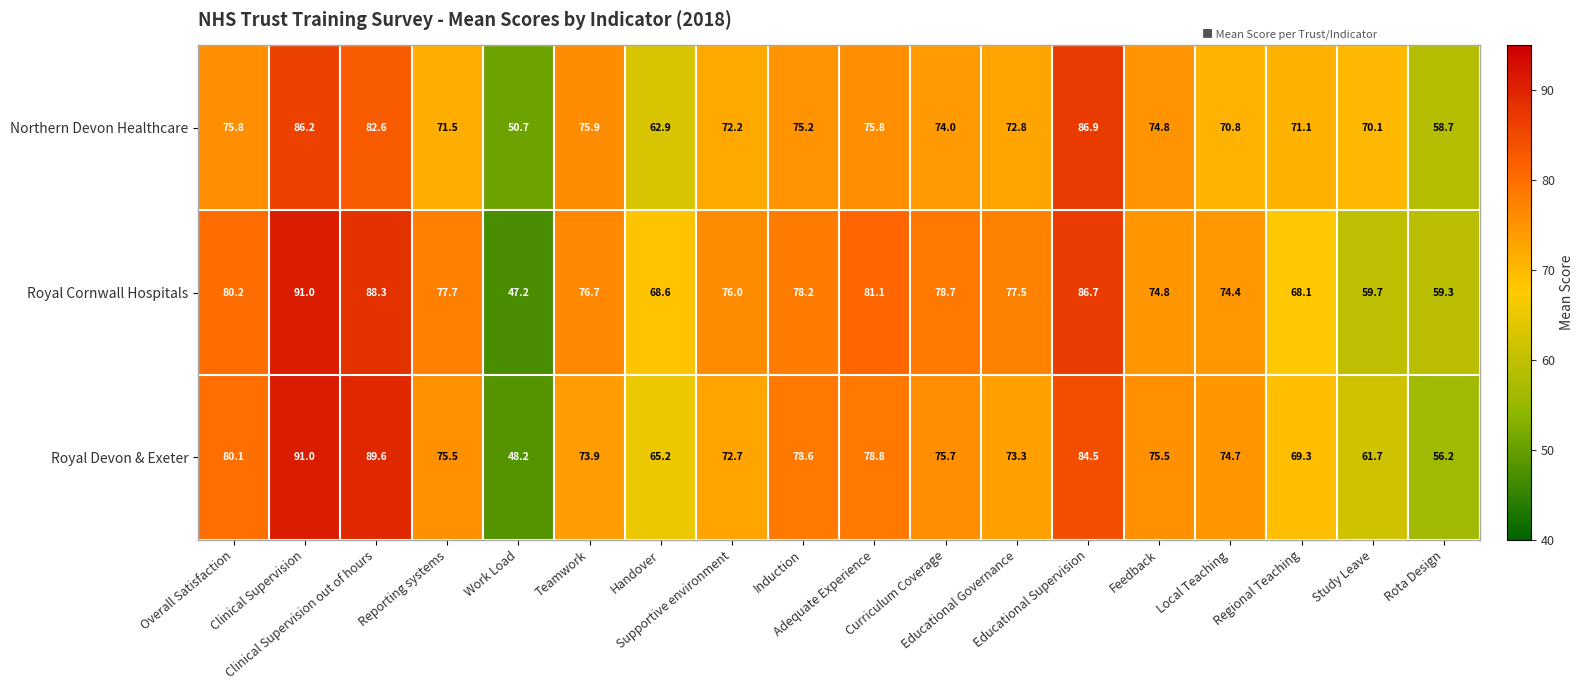

List the series in order of their overall mean, highest first.

Royal Cornwall Hospitals, Royal Devon & Exeter, Northern Devon Healthcare